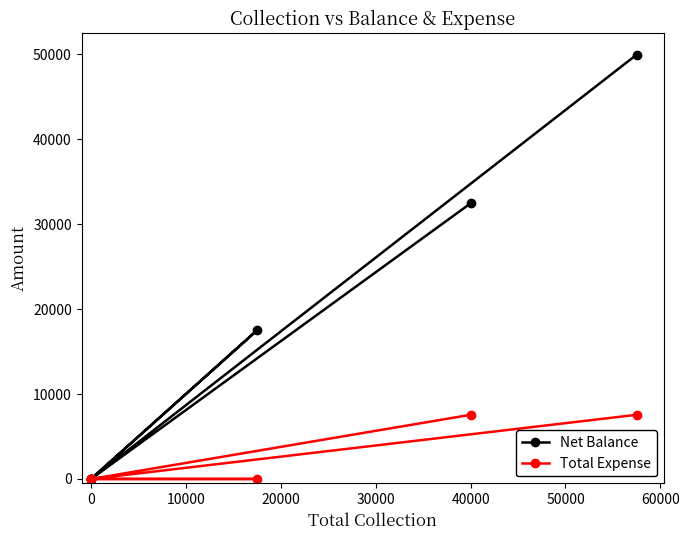

What are all the series names shown in the legend?

Net Balance, Total Expense